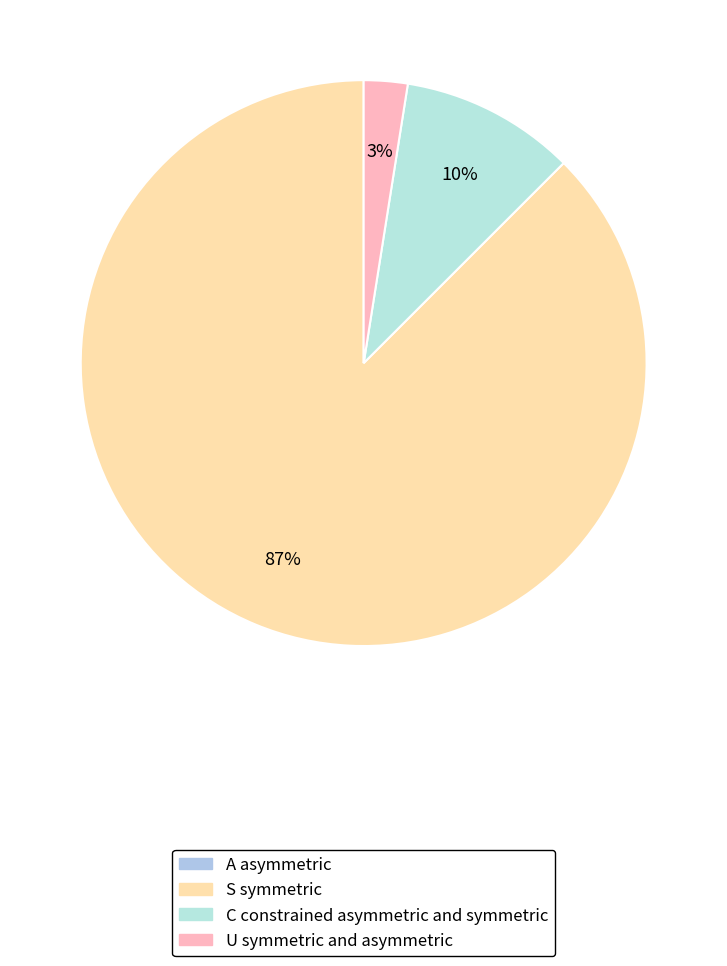

To the nearest percent, what is the average slice percentage?

33%